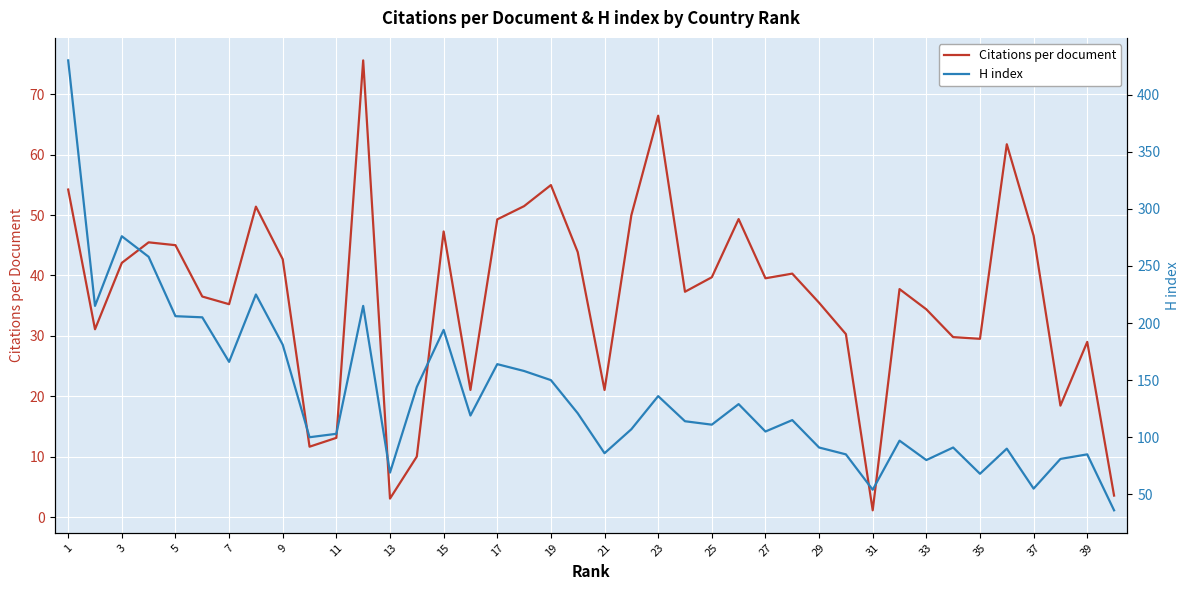

What is the sum of the Citations per document values at 13 and 15?

50.3